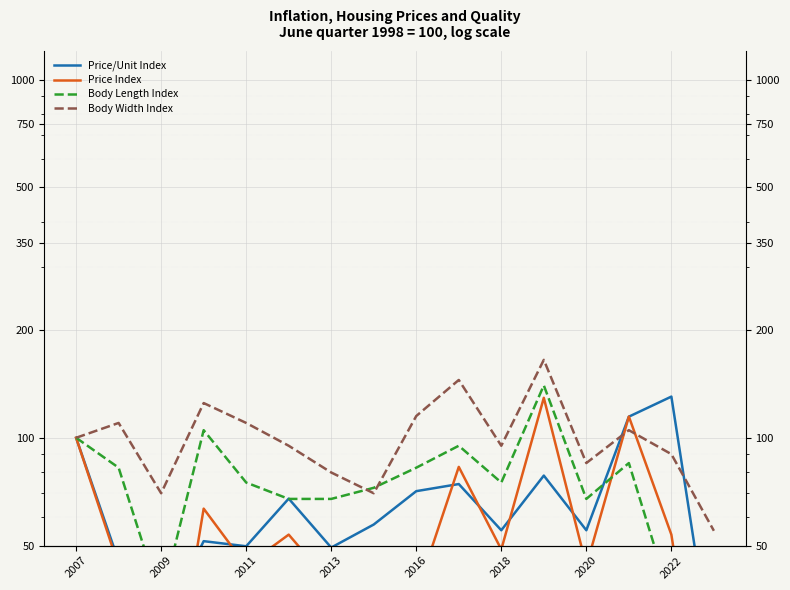

Where do Body Width Index and Price/Unit Index first cross each other?

12 and 13